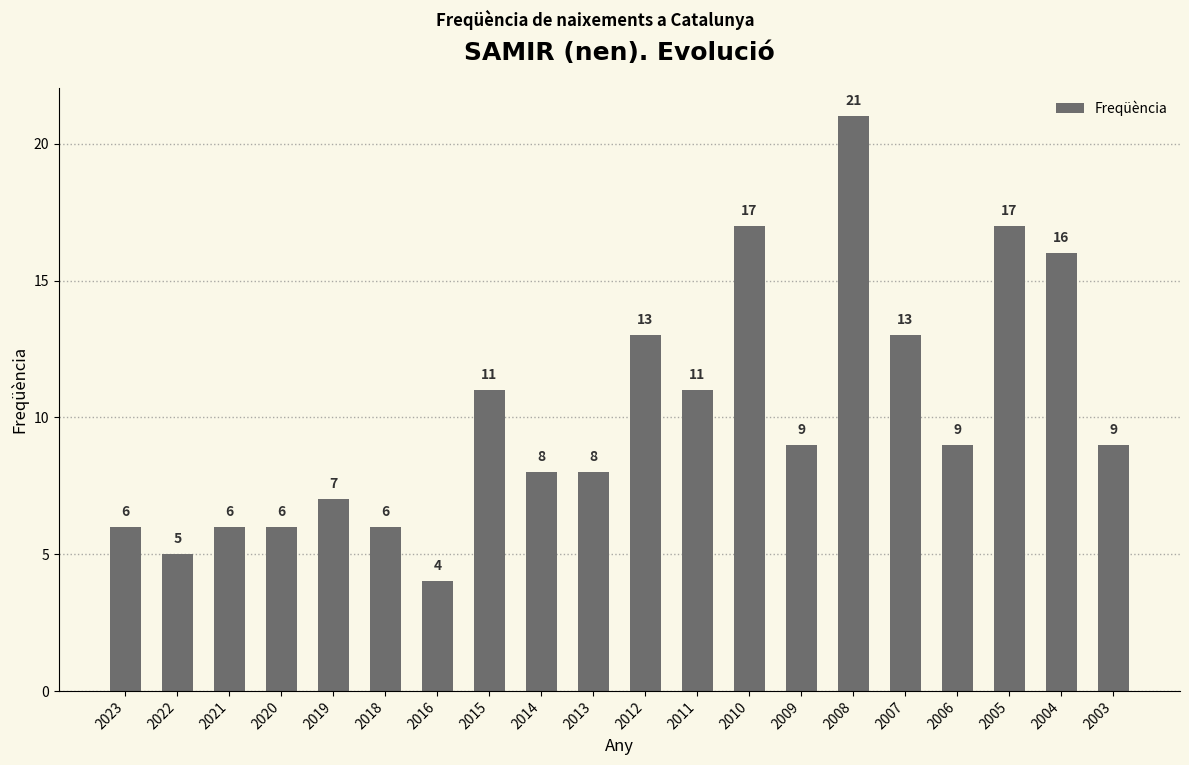

Which label corresponds to the largest value in the chart?

2008